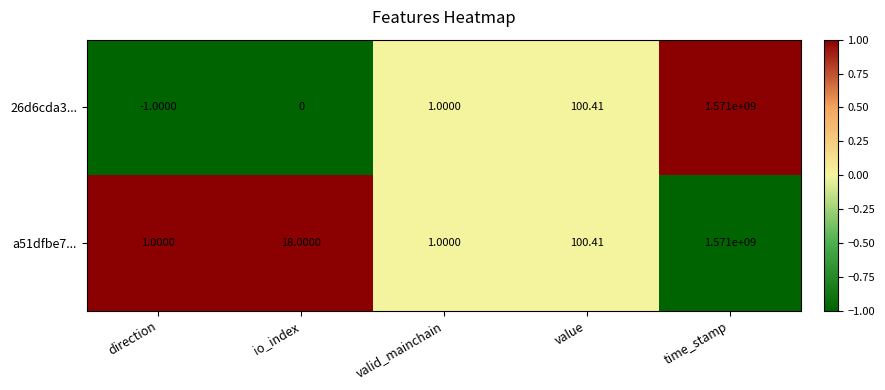

Which series has the widest spread of values?

26d6cda3...